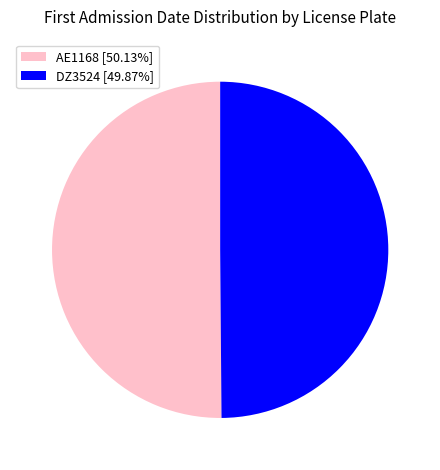

Do AE1168 [50.13%] and DZ3524 [49.87%] together represent more than half of the pie?

Yes